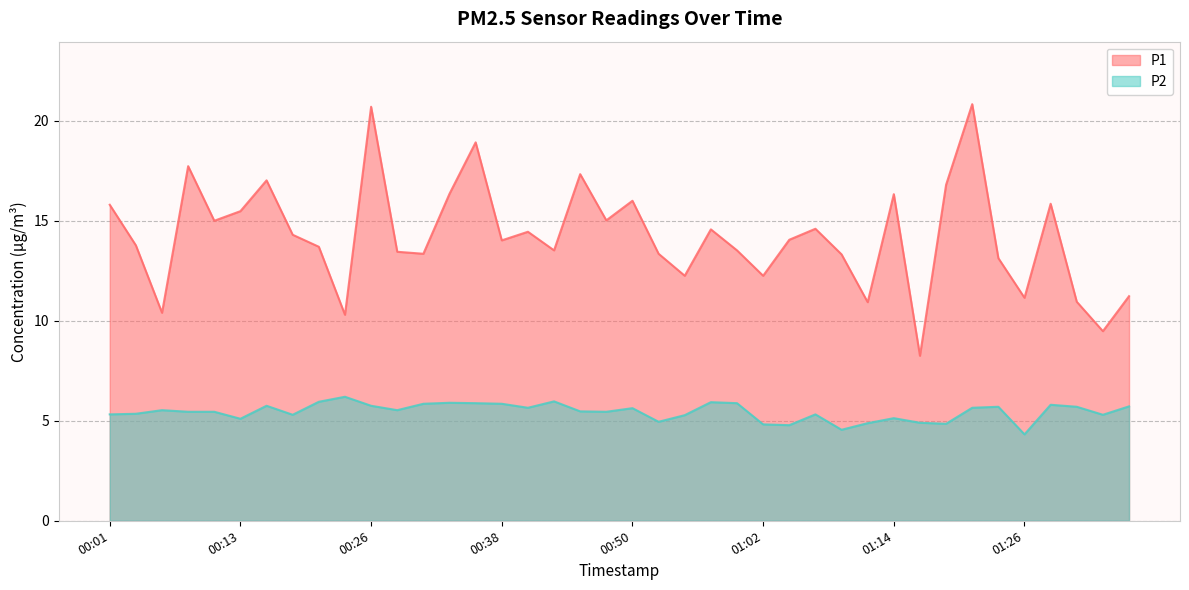

What position from the left is 01:12?

30